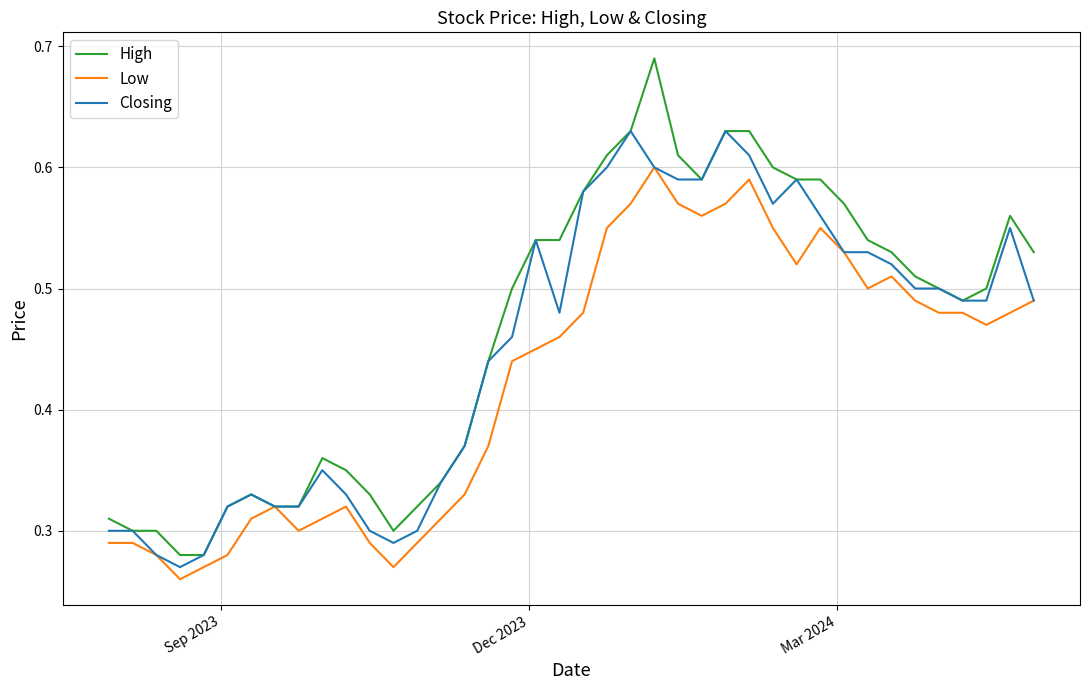

Rank the series by their maximum value, from highest to lowest.

High, Closing, Low